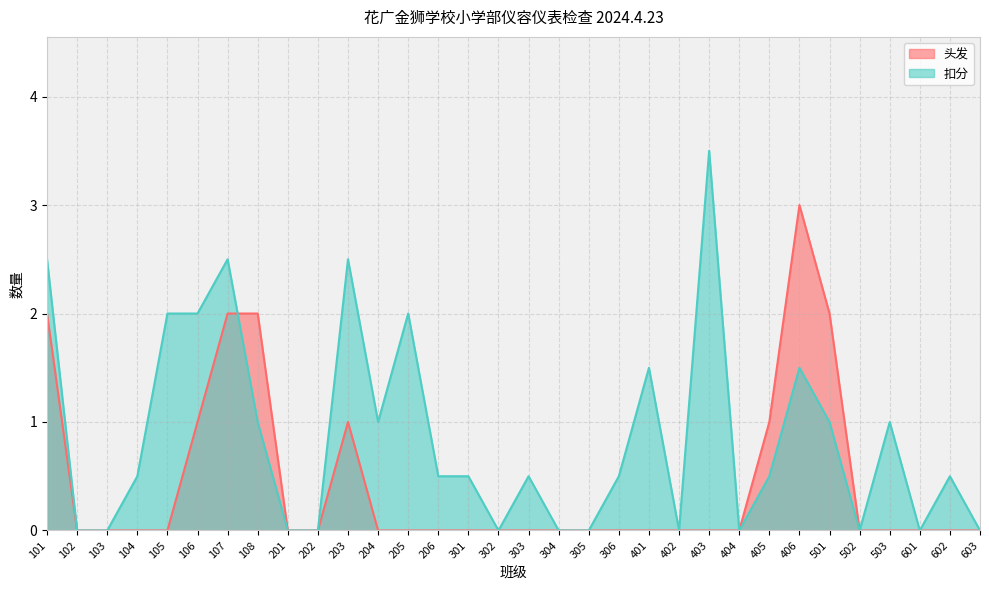

Rank the categories by 头发 value from lowest to highest.

102, 103, 104, 105, 201, 202, 204, 205, 206, 301, 302, 303, 304, 305, 306, 401, 402, 403, 404, 502, 503, 601, 602, 603, 106, 203, 405, 101, 107, 108, 501, 406